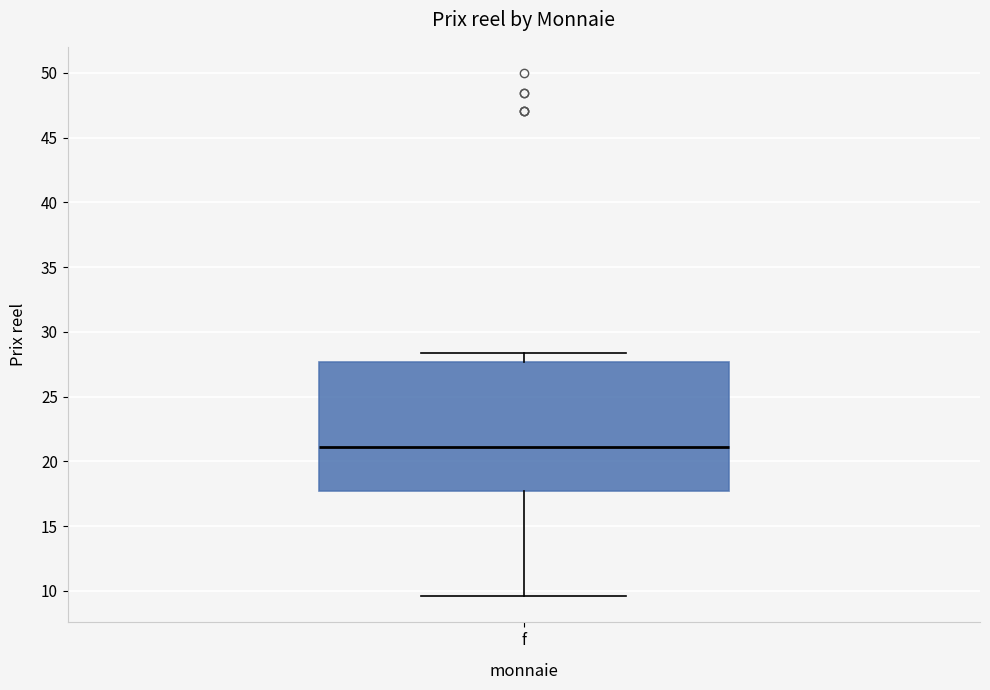

Where does the lower whisker of the box for f end on the y-axis? The values are not printed on the chart, so give them approximately, as read against the axis.

9.5